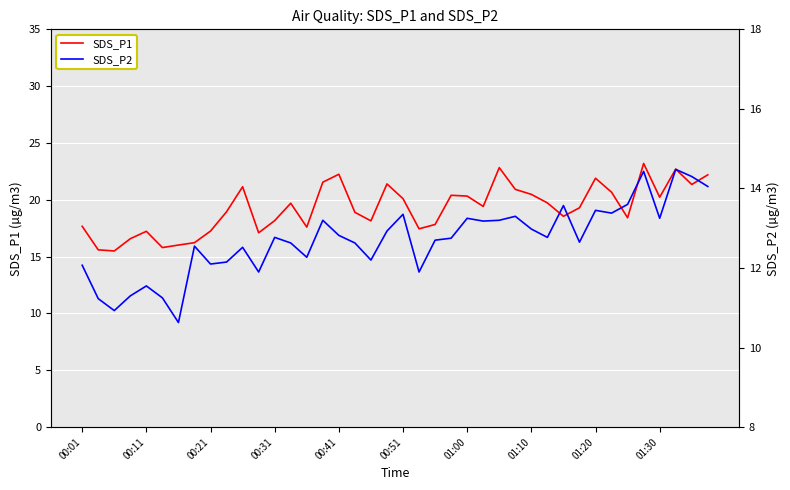

What is the minimum value shown in the chart?

10.6